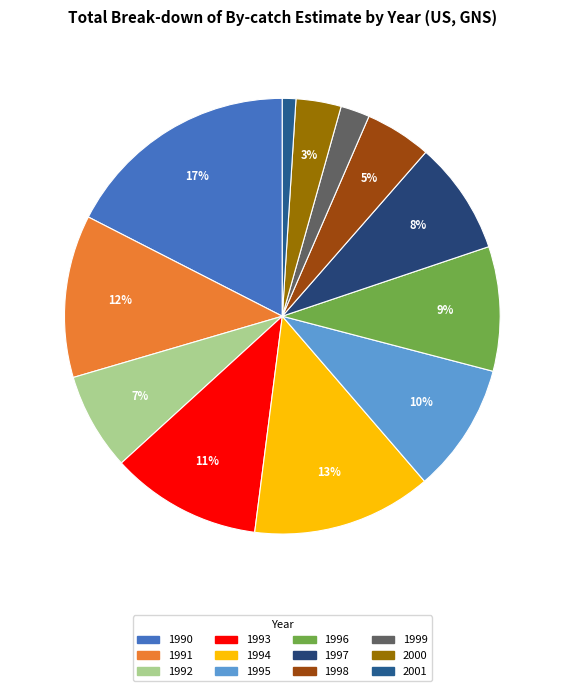

Count the number of slices in the pie.

12